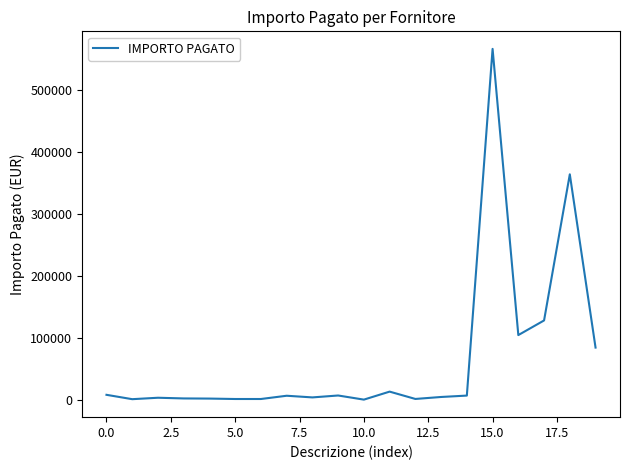

What is the greatest value displayed?

566915.8